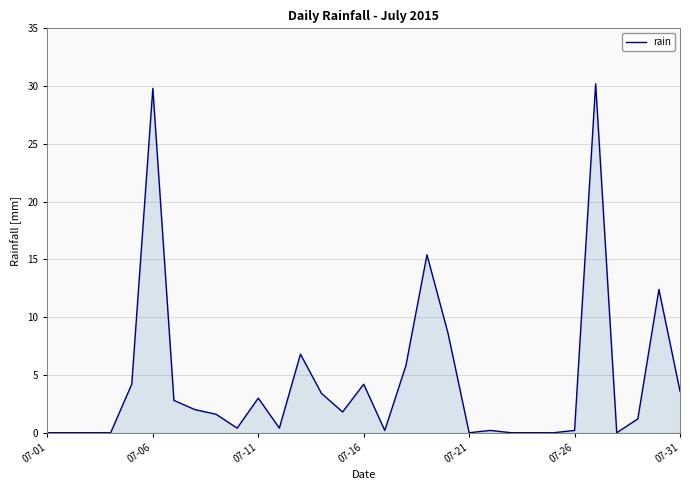

Which category has the lowest value across all series?

07-01